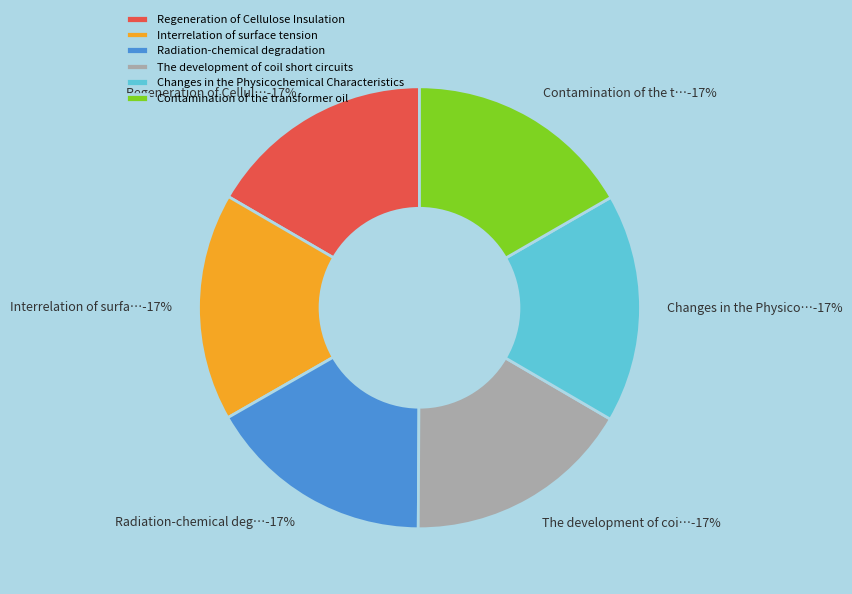

What percentage is NOT represented by Interrelation of surface tension?

83.3%